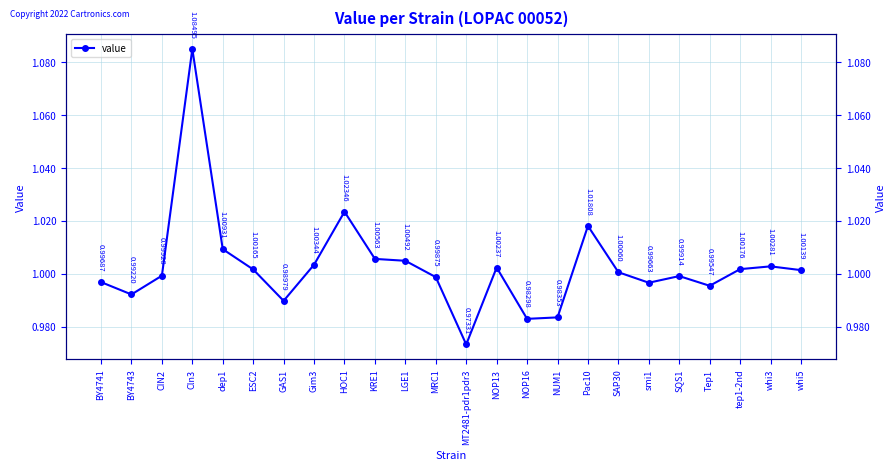

Reading left to right, transcribe all the data shown in this chart.

1.0	1.0	1.0	1.1	1.0	1.0	1.0	1.0	1.0	1.0	1.0	1.0	1.0	1.0	1.0	1.0	1.0	1.0	1.0	1.0	1.0	1.0	1.0	1.0